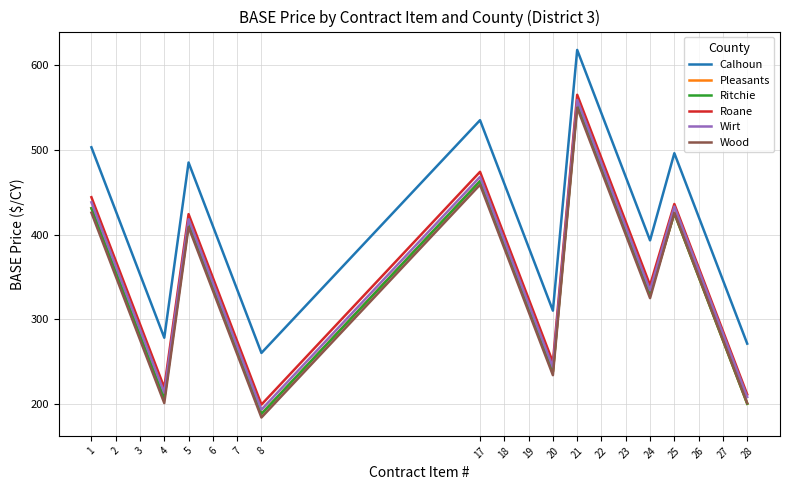

True or false: Pleasants and Roane intersect in this chart.

False